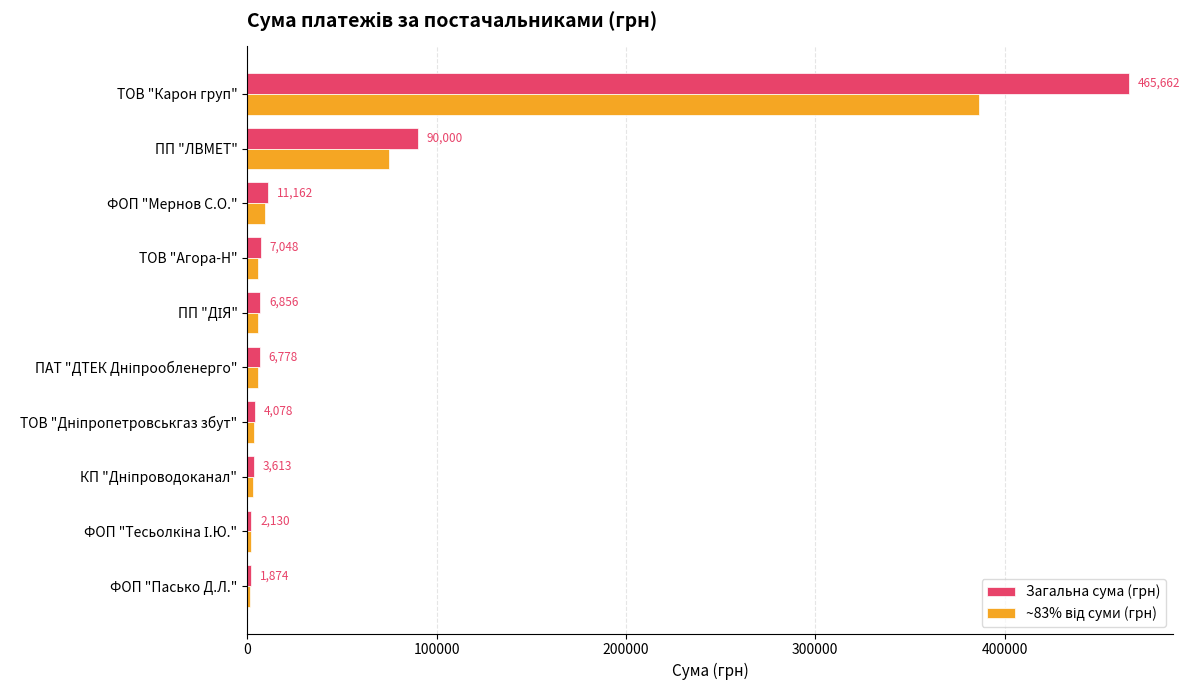

Is it true that Загальна сума (грн) equals 119017.2 at ПП "ЛВМЕТ"?

False